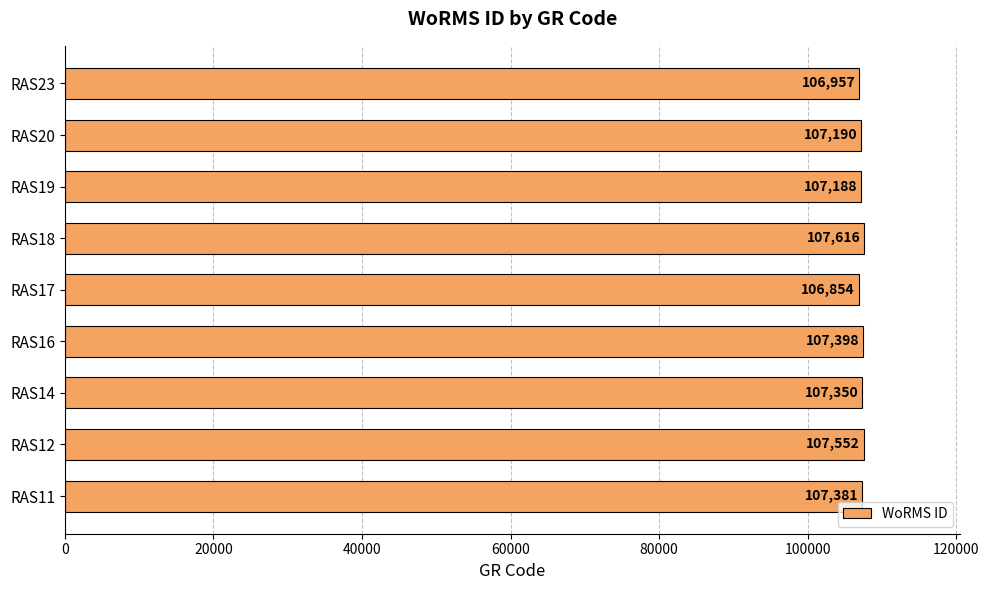

Reading bottom to top, extract all data points from this chart.

107381	107552	107350	107398	106854	107616	107188	107190	106957